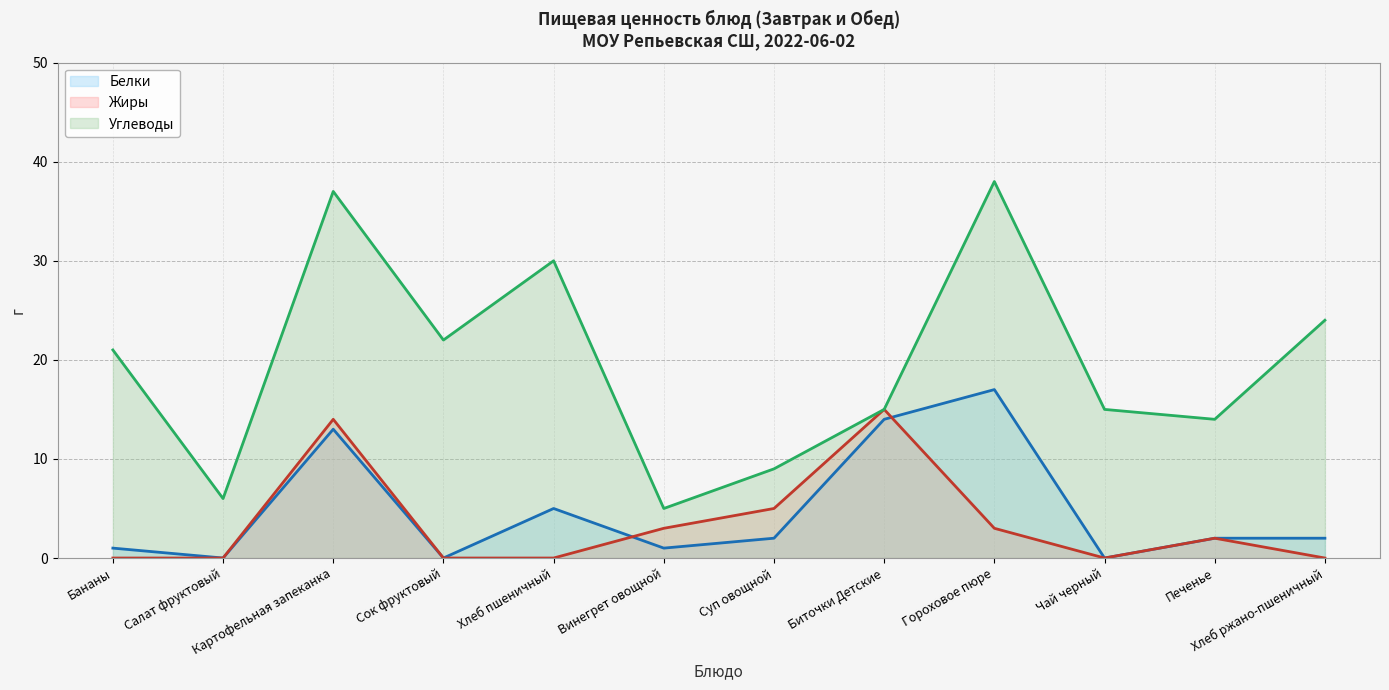

At which label does Жиры (линия) reach its peak?

Биточки Детские